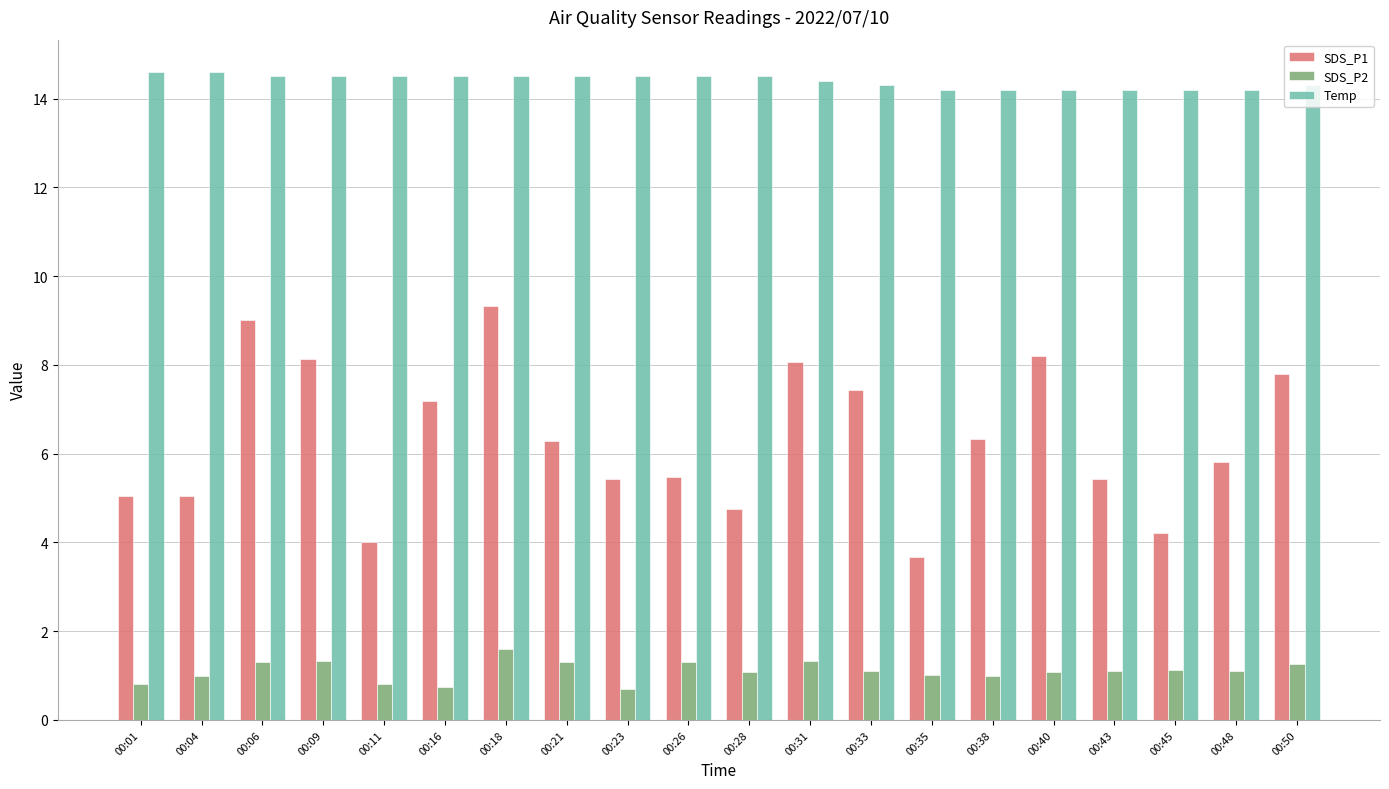

Which series has the widest spread of values?

SDS_P1